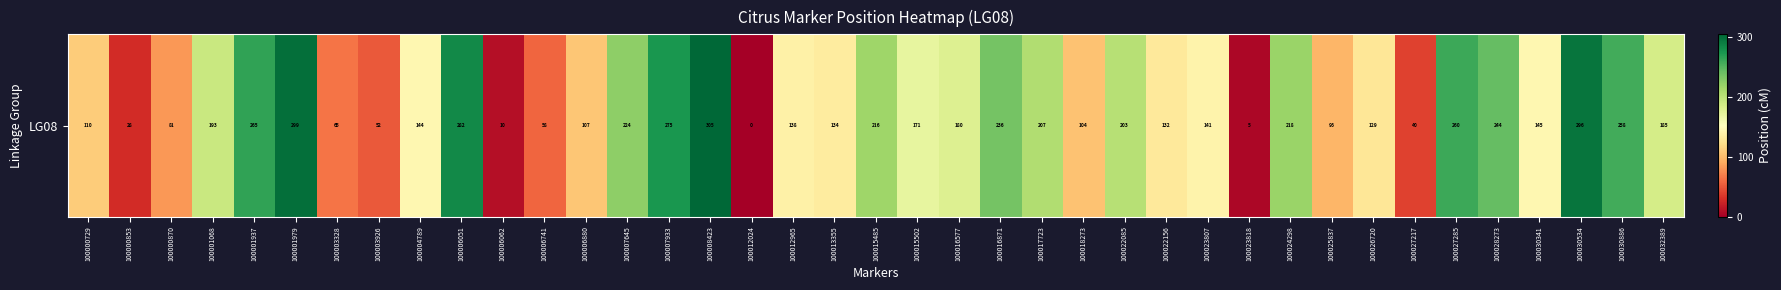

True or false: the data shows 192.7 at 100001068.

True